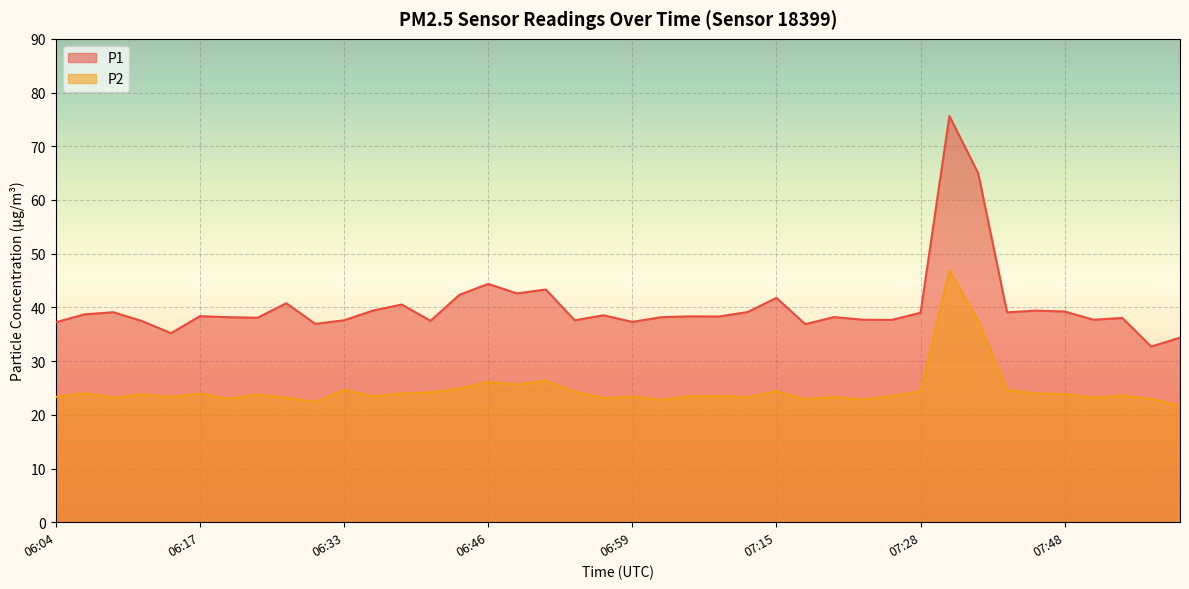

True or false: P2 has a value of 24.0 at 07:37.

True